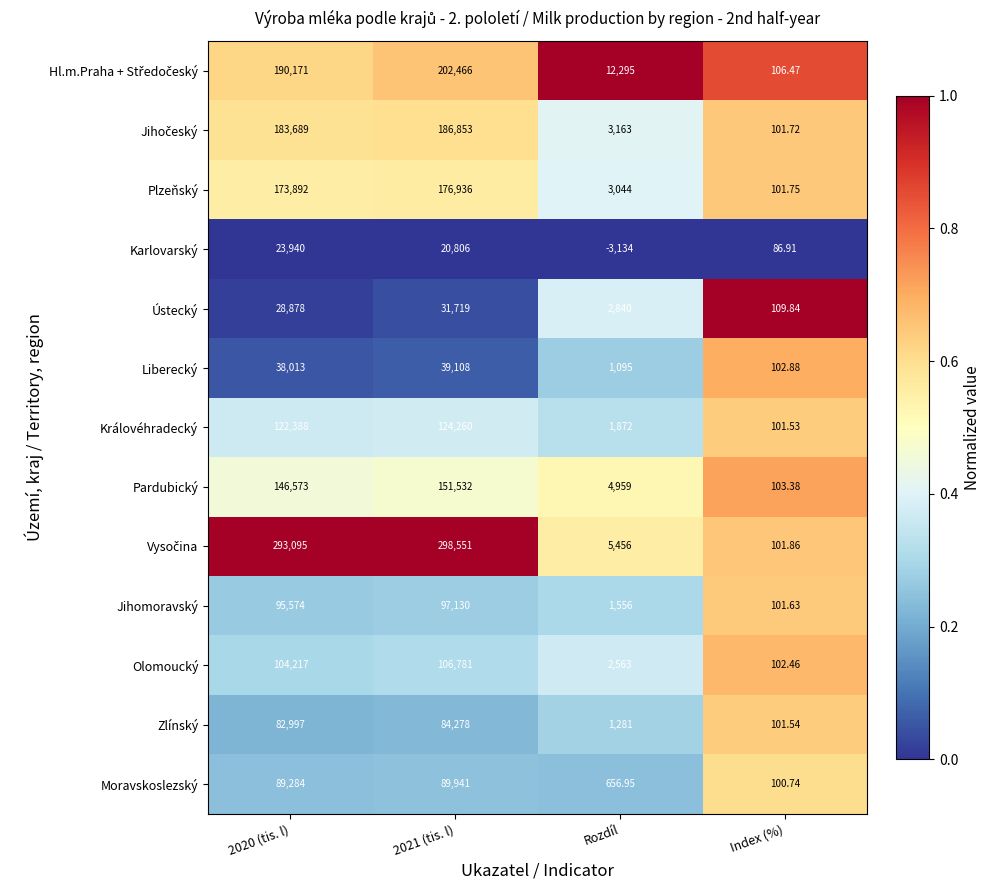

At which category does the chart reach its minimum across all series?

Rozdíl